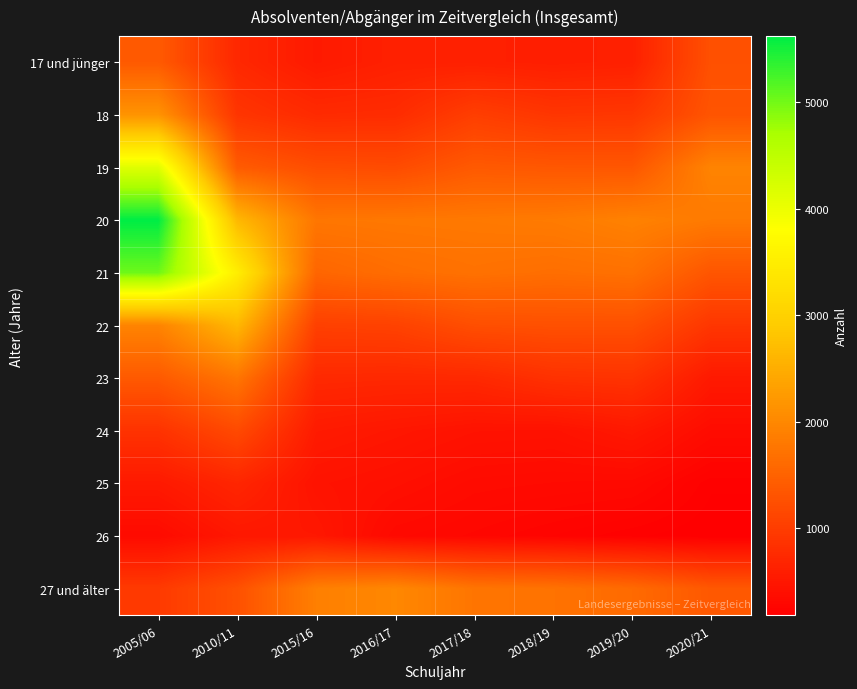

Reading right to left, transcribe all the data shown in this chart.

17 und jünger: 2020/21=1268	2019/20=626	2018/19=595	2017/18=624	2016/17=626	2015/16=542	2010/11=725	2005/06=1391
18: 2020/21=1320	2019/20=931	2018/19=911	2017/18=1022	2016/17=780	2015/16=760	2010/11=903	2005/06=2160
19: 2020/21=1948	2019/20=1343	2018/19=1354	2017/18=1386	2016/17=1197	2015/16=1225	2010/11=1408	2005/06=4134
20: 2020/21=1819	2019/20=1917	2018/19=1829	2017/18=1802	2016/17=1791	2015/16=1769	2010/11=2647	2005/06=5617
21: 2020/21=1332	2019/20=1695	2018/19=1659	2017/18=1702	2016/17=1648	2015/16=1546	2010/11=3510	2005/06=5022
22: 2020/21=916	2019/20=1260	2018/19=1261	2017/18=1240	2016/17=1071	2015/16=1047	2010/11=2639	2005/06=1944
23: 2020/21=536	2019/20=874	2018/19=851	2017/18=733	2016/17=726	2015/16=741	2010/11=1759	2005/06=1385
24: 2020/21=356	2019/20=522	2018/19=435	2017/18=445	2016/17=498	2015/16=552	2010/11=1182	2005/06=866
25: 2020/21=215	2019/20=324	2018/19=335	2017/18=348	2016/17=407	2015/16=449	2010/11=699	2005/06=532
26: 2020/21=188	2019/20=214	2018/19=251	2017/18=289	2016/17=320	2015/16=508	2010/11=510	2005/06=341
27 und älter: 2020/21=1367	2019/20=1609	2018/19=1717	2017/18=1751	2016/17=1996	2015/16=1888	2010/11=1266	2005/06=965